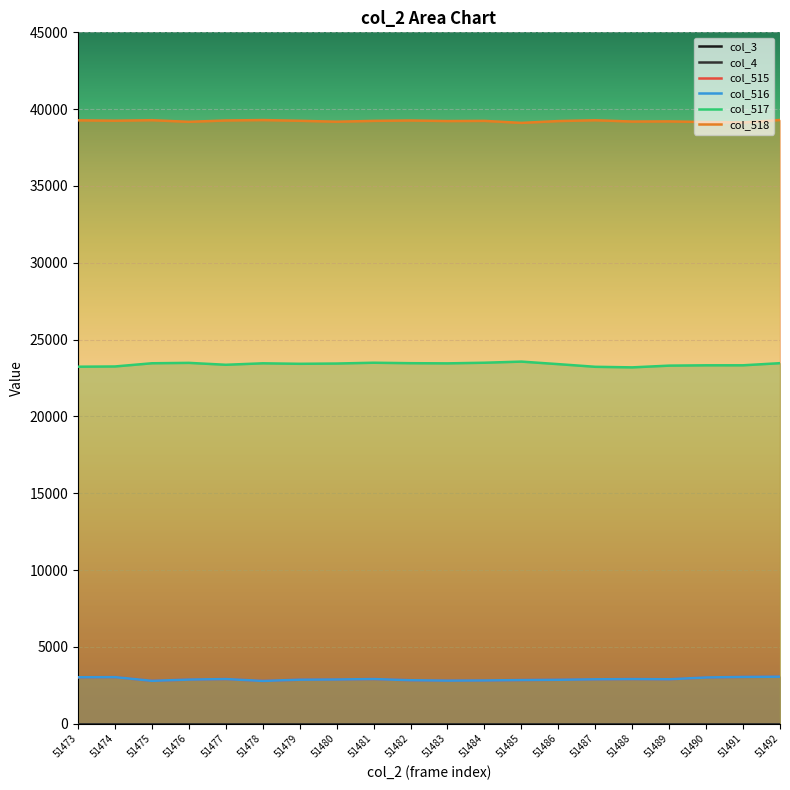

What is the average value of the col_515 series?

2902